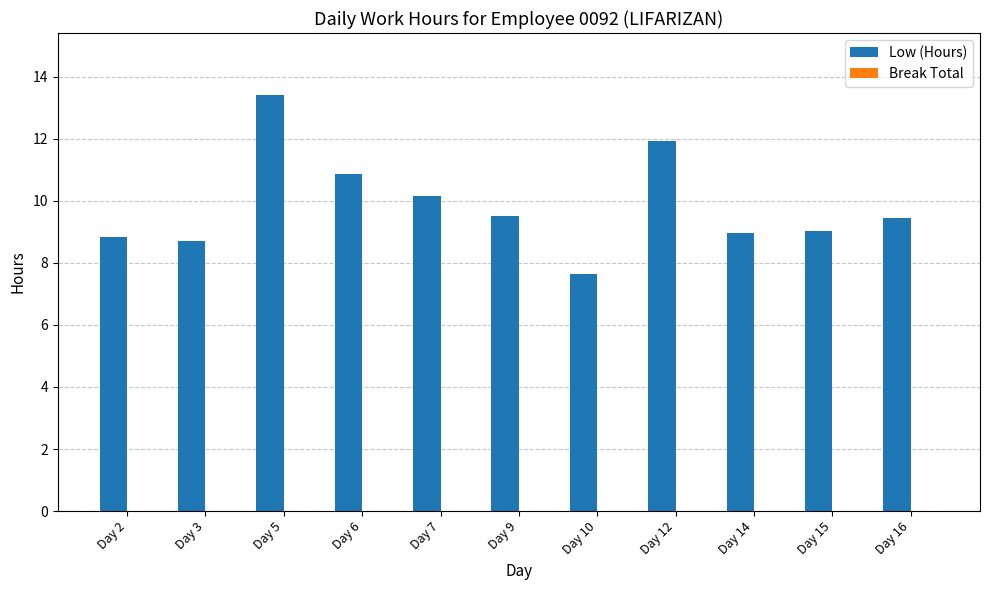

Between Day 16 and Day 3, which is larger?

Day 16